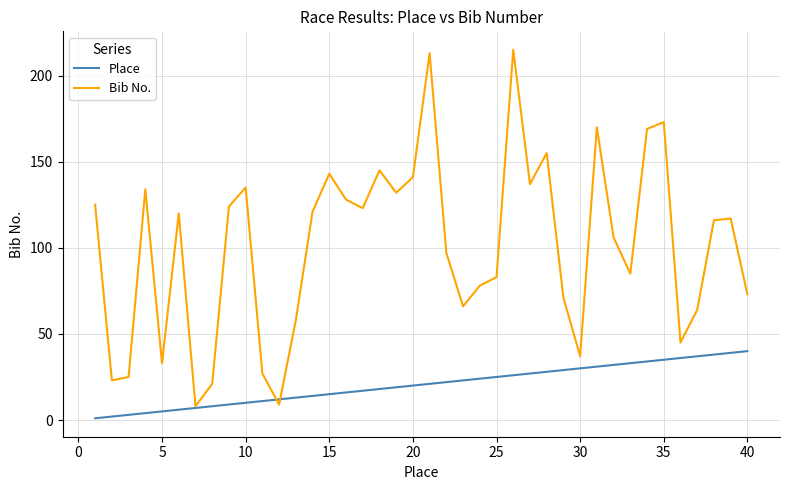

Rank the series by their maximum value, from highest to lowest.

Bib No., Place